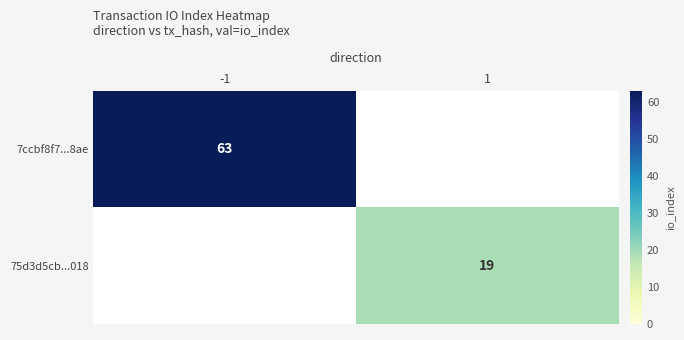

How many distinct data groups are displayed?

2